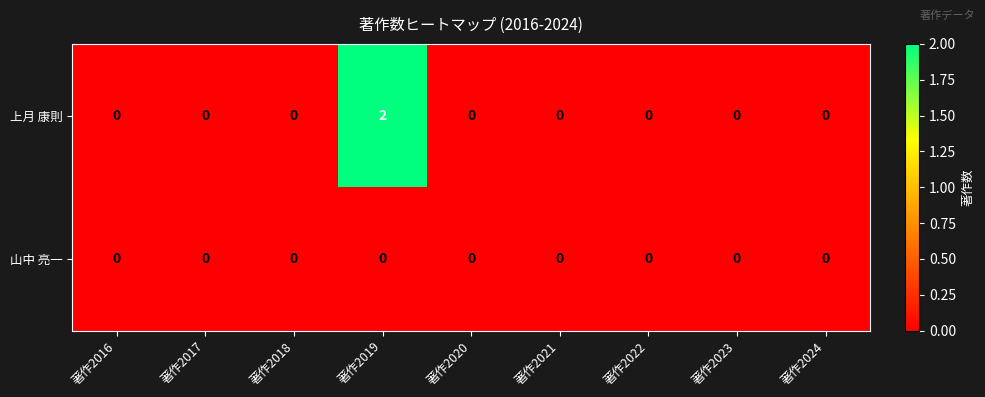

List the series in order of their overall mean, lowest first.

山中 亮一, 上月 康則